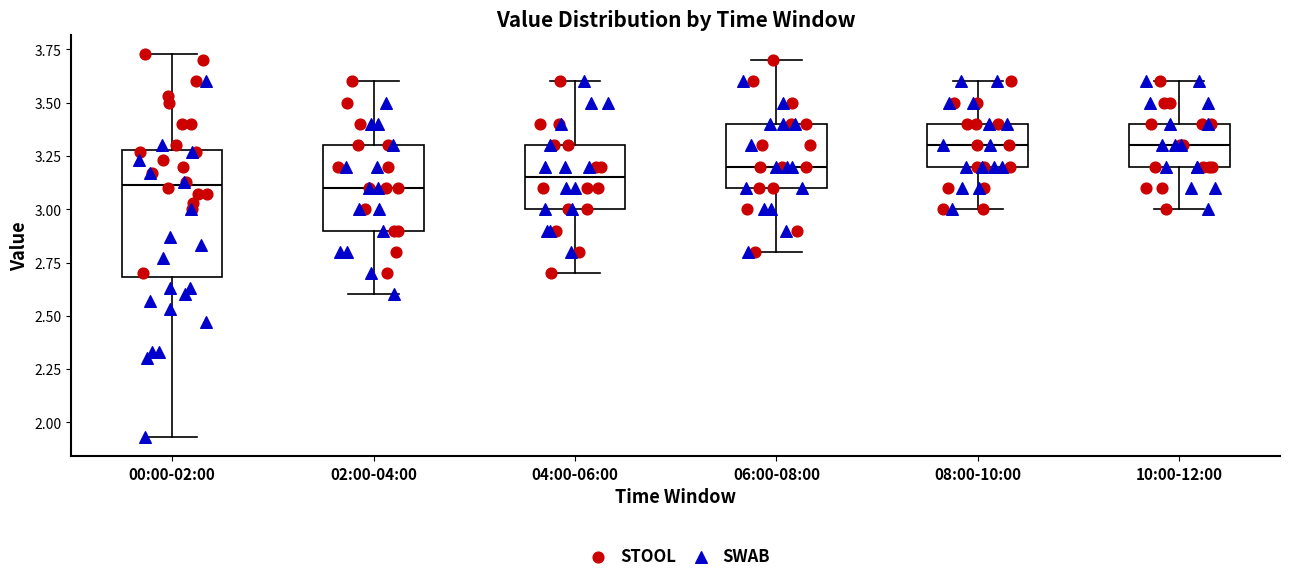

Where does the upper whisker of the box for 10:00-12:00 end on the y-axis? The values are not printed on the chart, so give them approximately, as read against the axis.

3.60